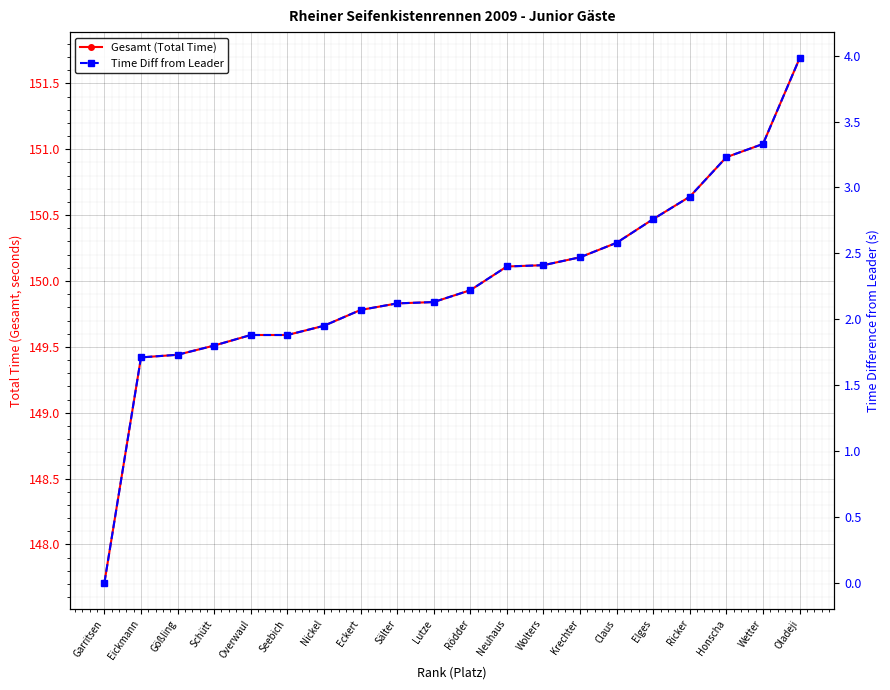

List the series in order of their peak value, lowest first.

Time Diff from Leader, Gesamt (Total Time)